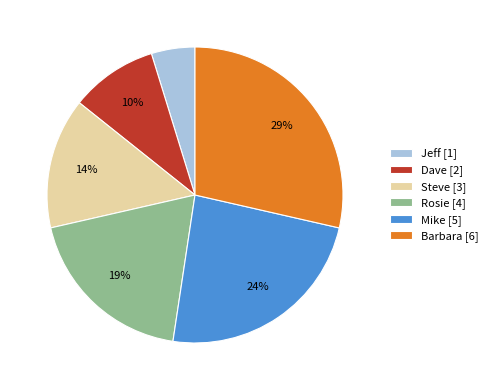

Is there a majority slice in this chart?

No